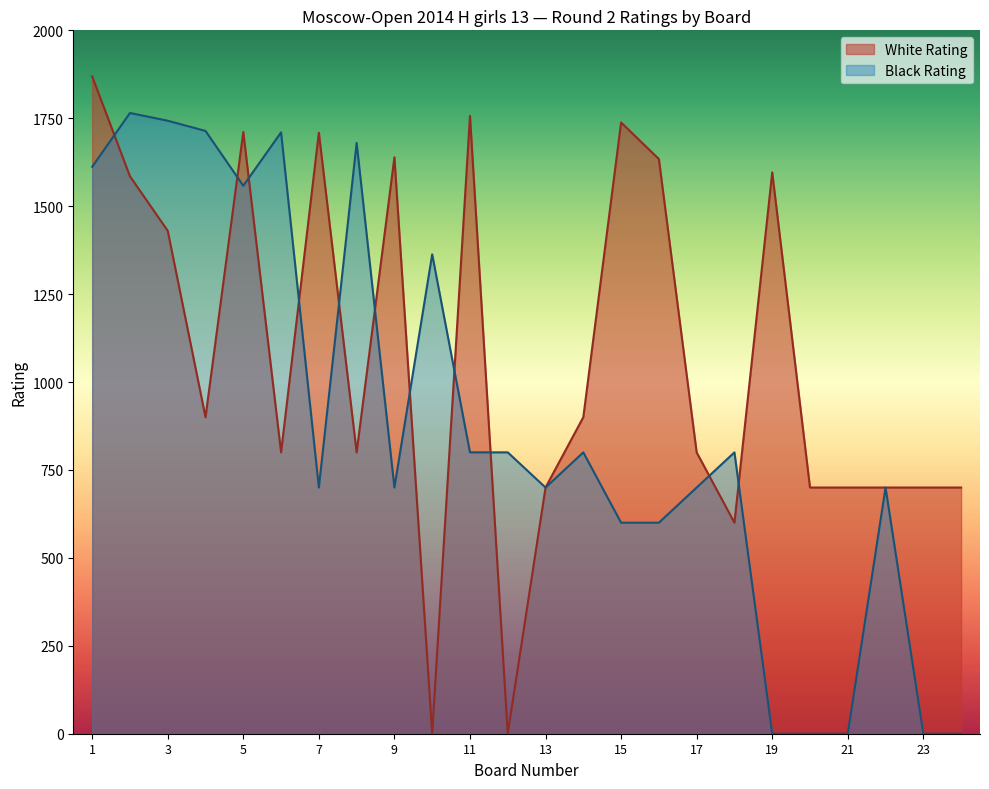

At which category does the chart reach its minimum across all series?

10